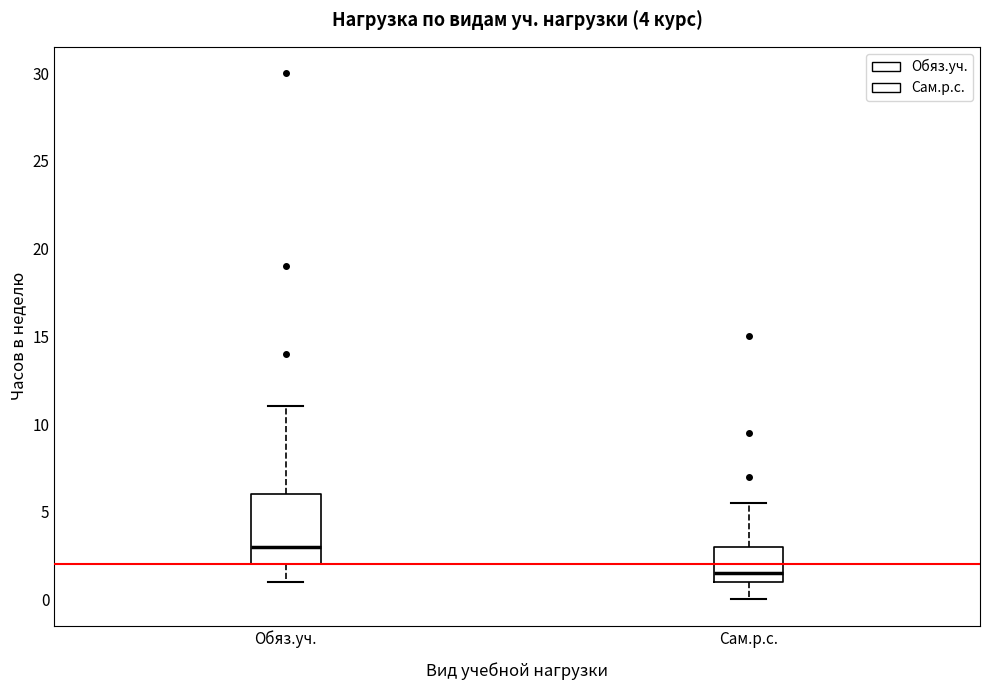

Which box's median line is the highest?

Обяз.уч.